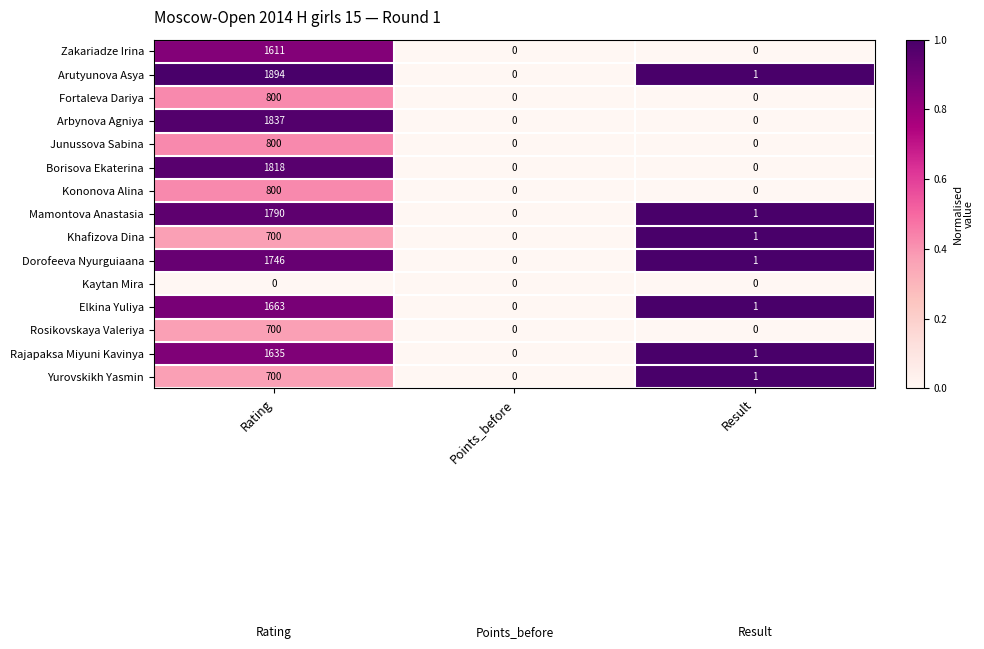

Which series has the largest range (max minus min)?

Arutyunova Asya